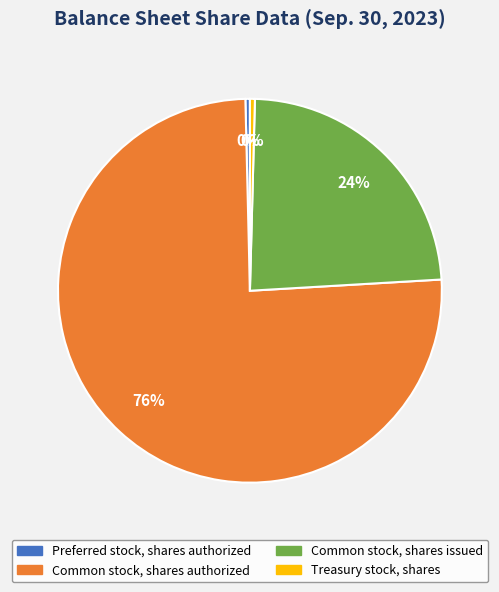

How many slices are in this pie chart?

4